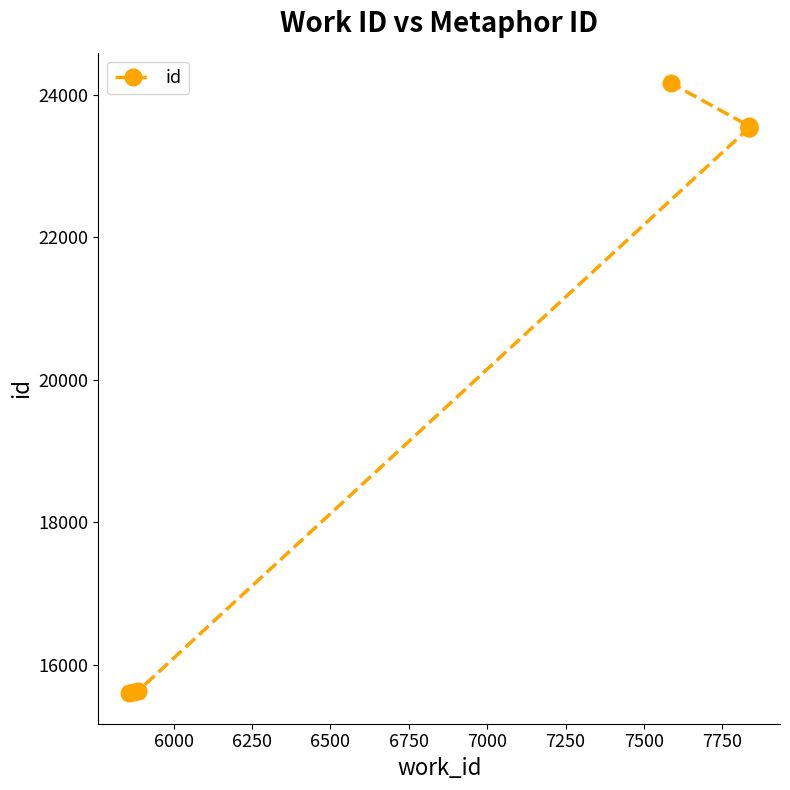

What is the smallest value displayed?

15603